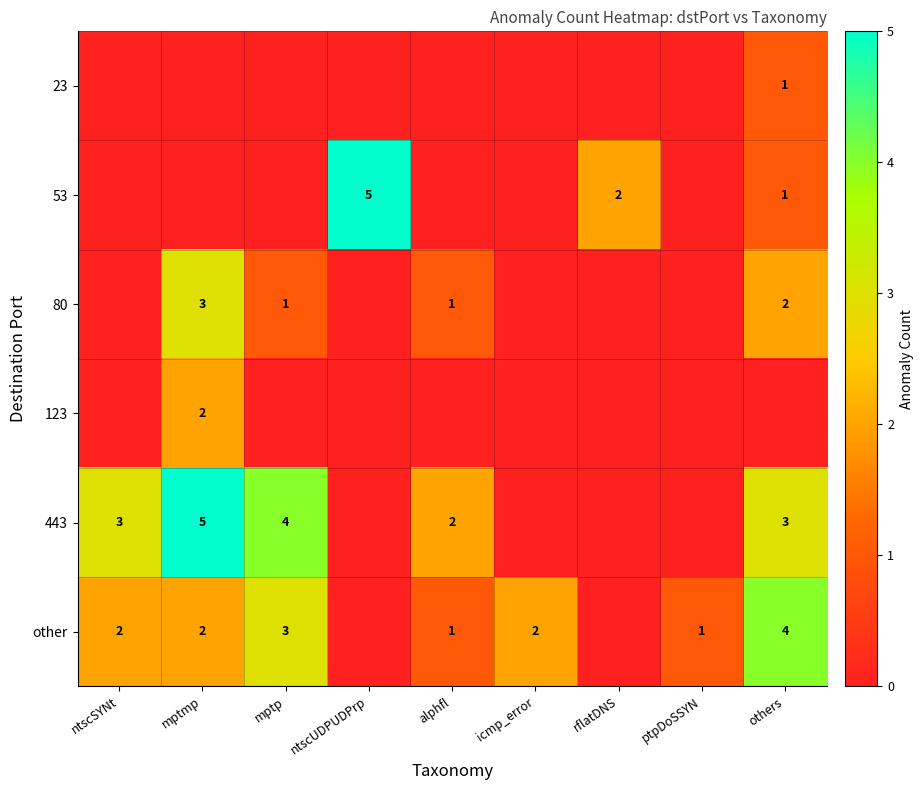

The other series shows 1 at ptpDoSSYN. True or false?

True